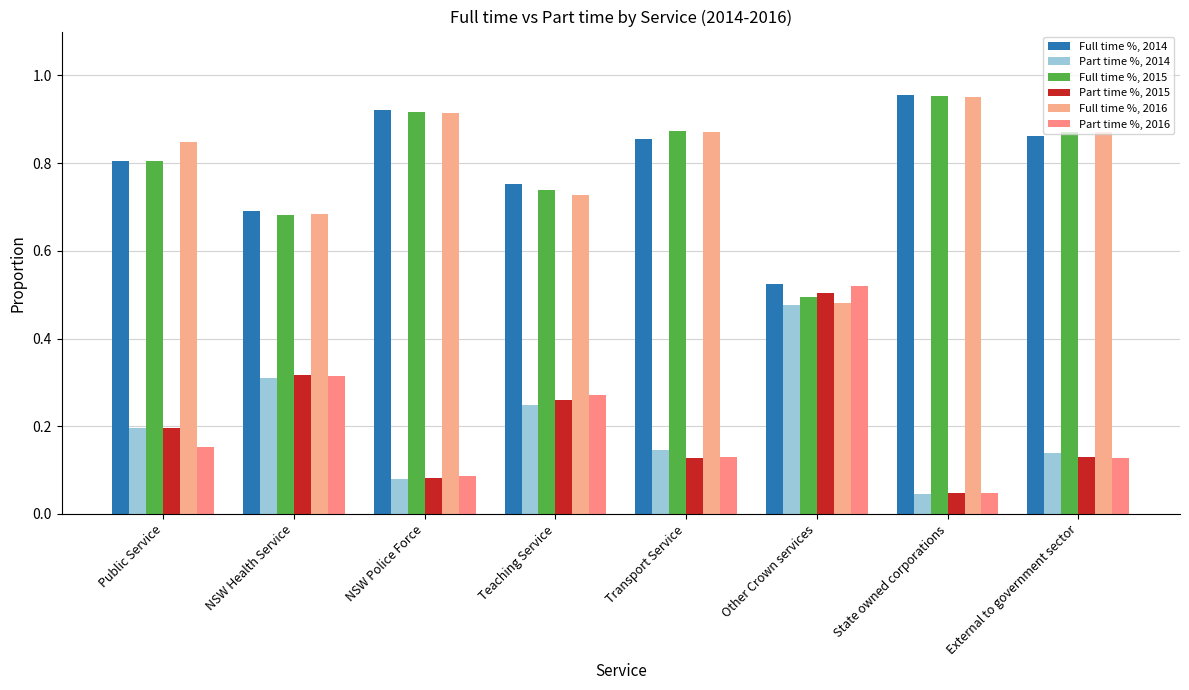

What is the average value of the Full time %, 2015 series?

0.8